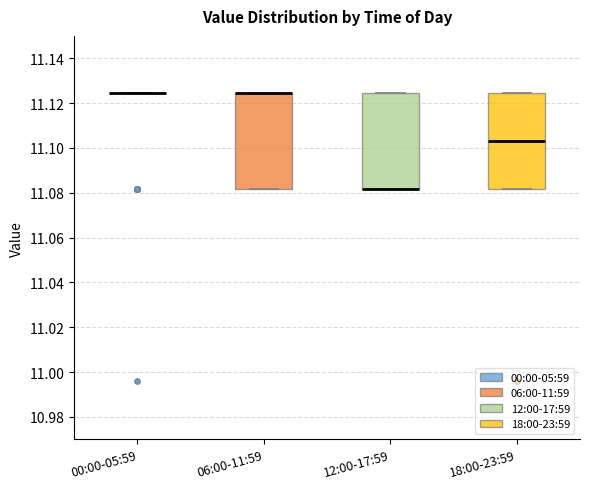

Reading left to right, transcribe this box plot: for each box, give where its median line is, the range the box spans, and where its two whiskers end, as read against the y-axis. The values are not printed on the chart, so give them approximately, as read against the axis.

00:00-05:59: box collapsed to a line at 11.124, whiskers 11.124 to 11.124
06:00-11:59: median 11.124 (drawn on the box's upper edge), box 11.082 to 11.124, whiskers 11.082 to 11.124
12:00-17:59: median 11.082 (drawn on the box's lower edge), box 11.082 to 11.124, whiskers 11.082 to 11.124
18:00-23:59: median 11.104, box 11.082 to 11.124, whiskers 11.082 to 11.124